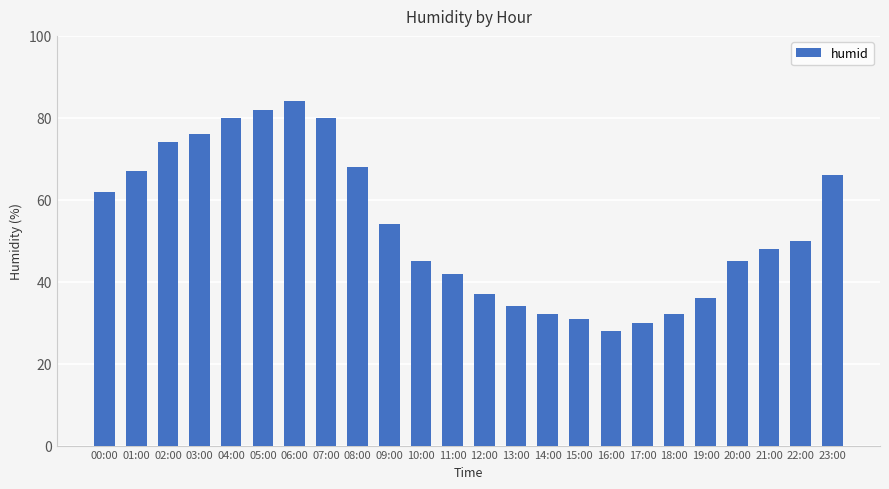

Where does the data first go above 50?

00:00